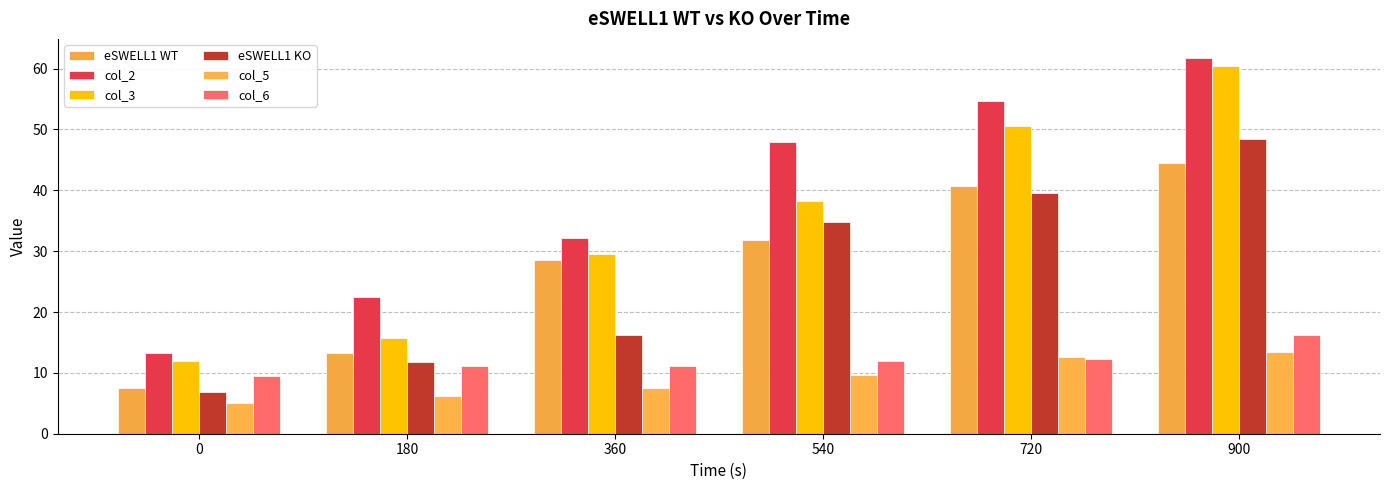

Is it true that eSWELL1 WT equals 7.5 at 0?

True